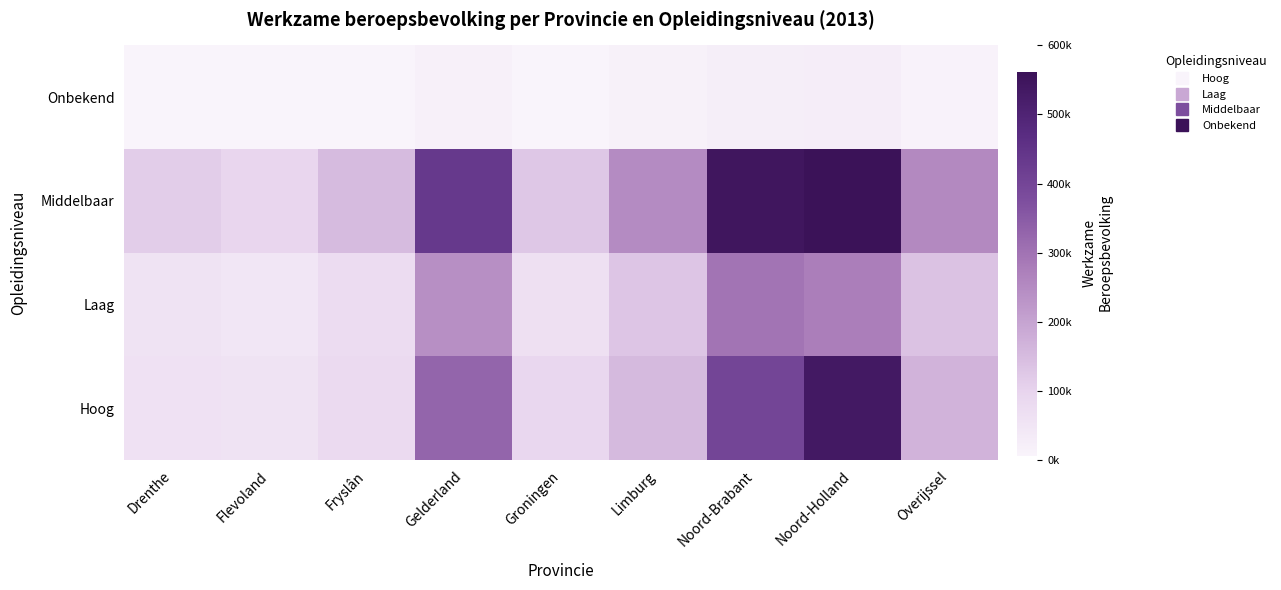

Which has a higher value, Noord-Holland or Limburg?

Noord-Holland